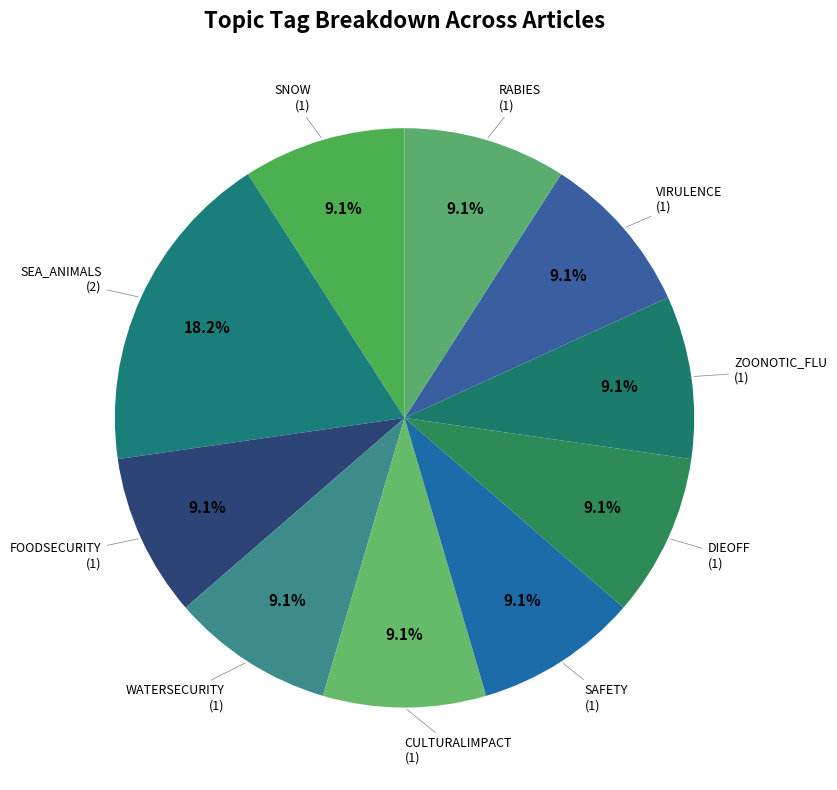

How many segments does this pie chart have?

10